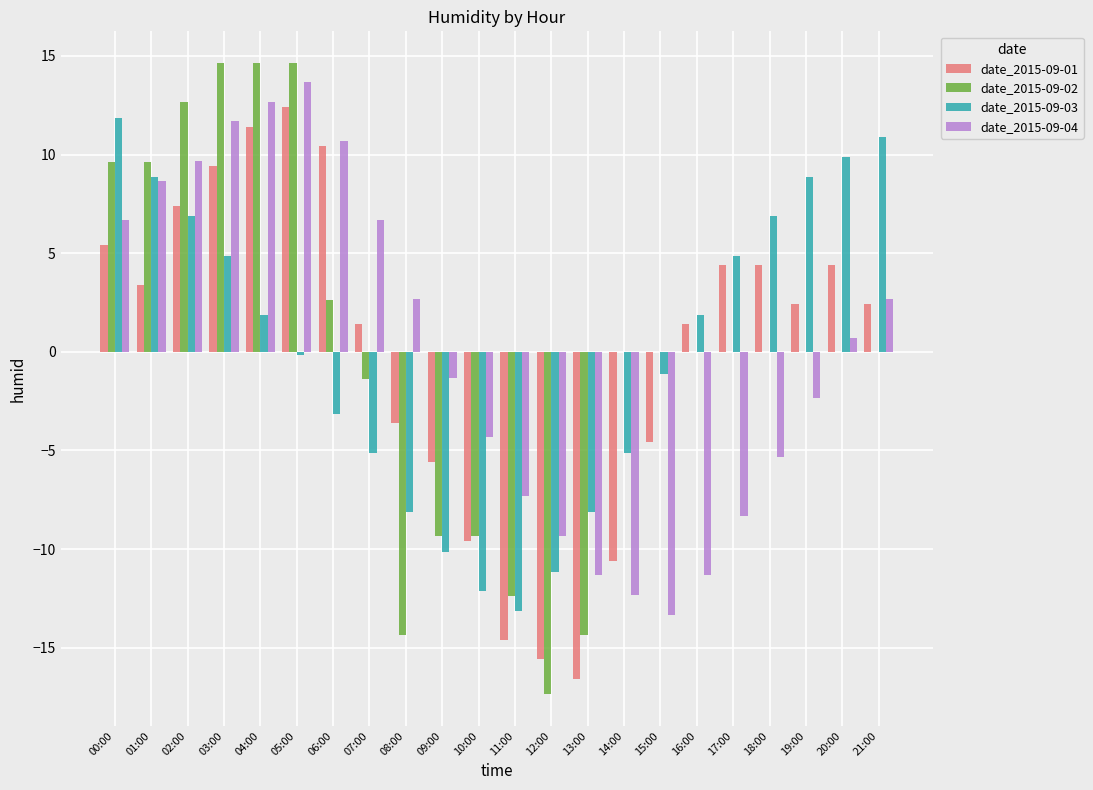

The value of date_2015-09-04 at 02:00 is 2.7. True or false?

False